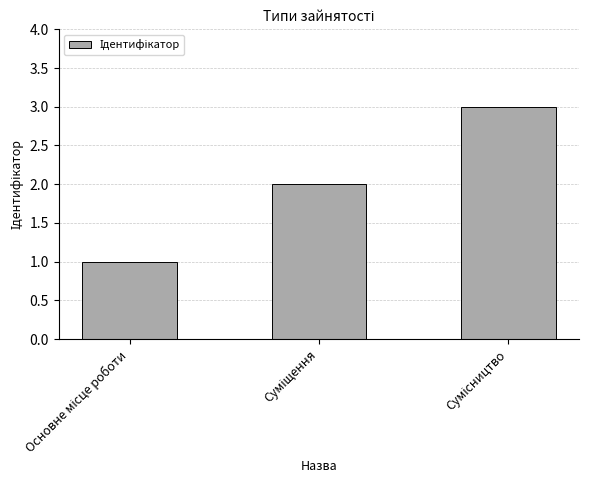

What is the sum of all values?

6